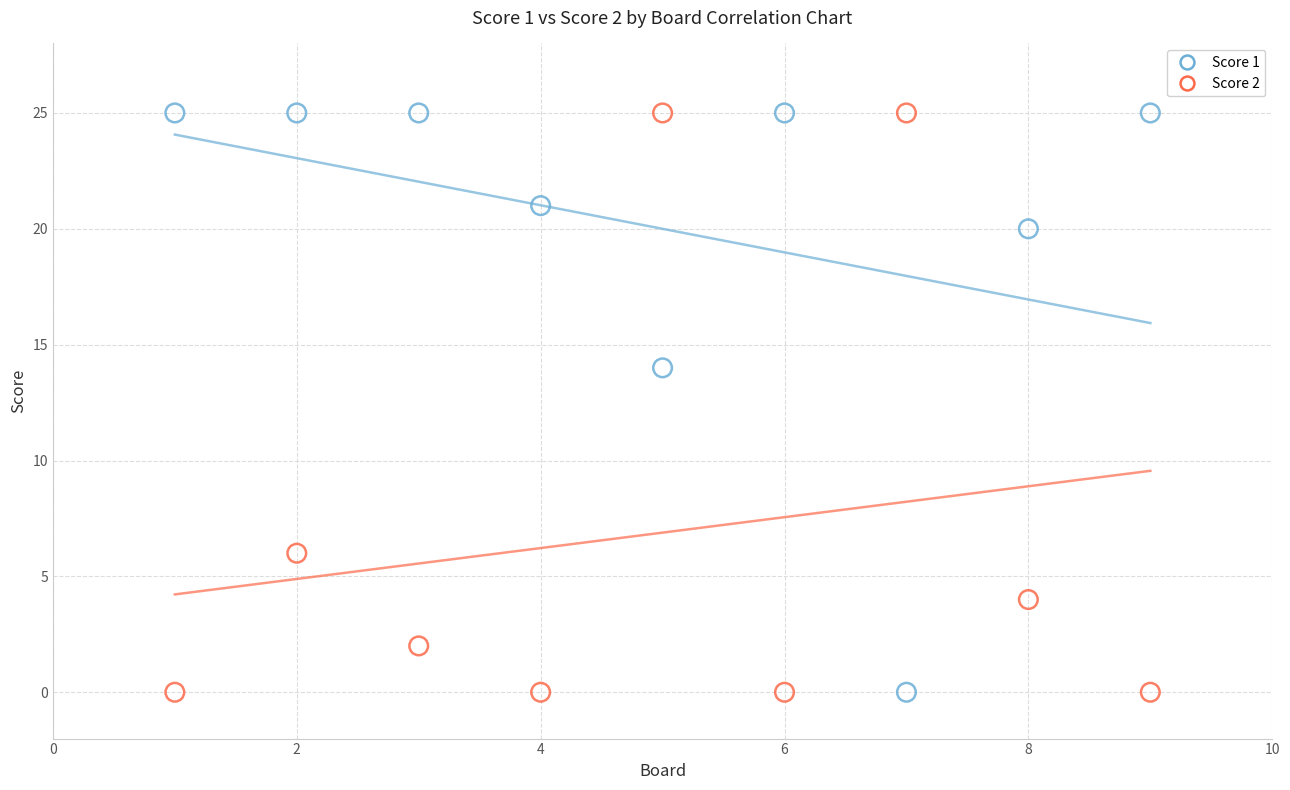

Across all series, what Y value is closest to 12?

14